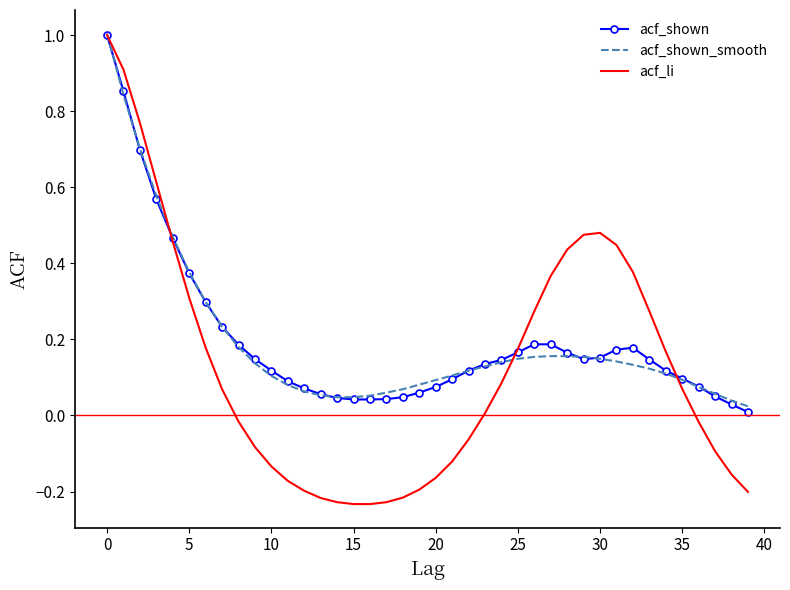

Which series has the largest range (max minus min)?

acf_li